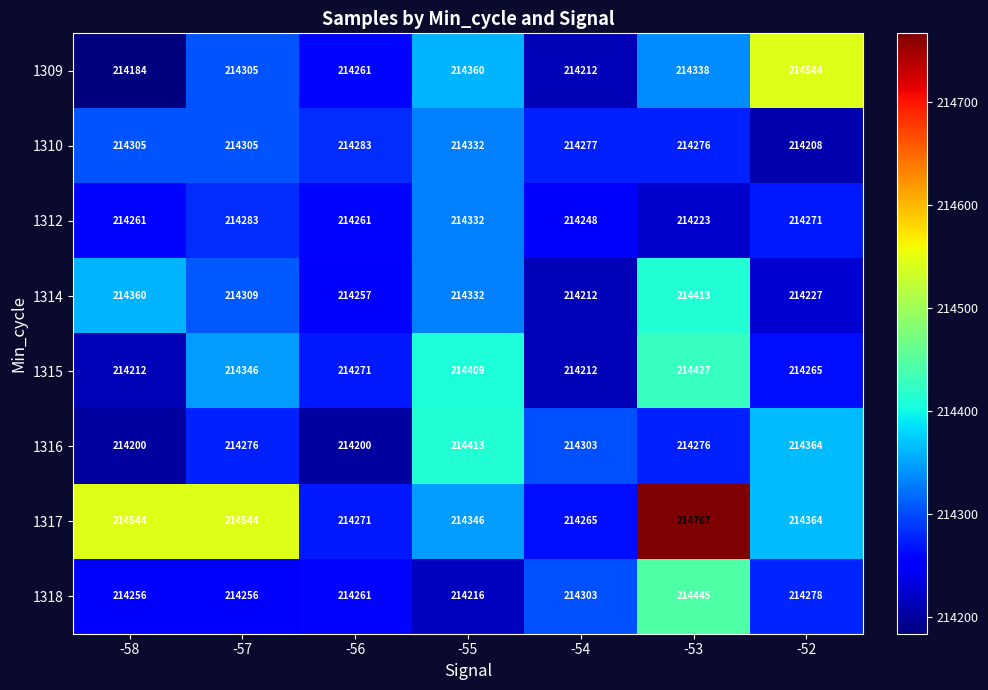

Which series has the largest range (max minus min)?

1317